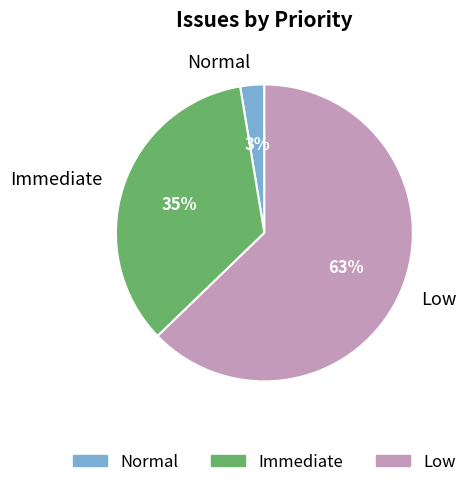

The Immediate slice represents 35% of the pie. True or false?

True